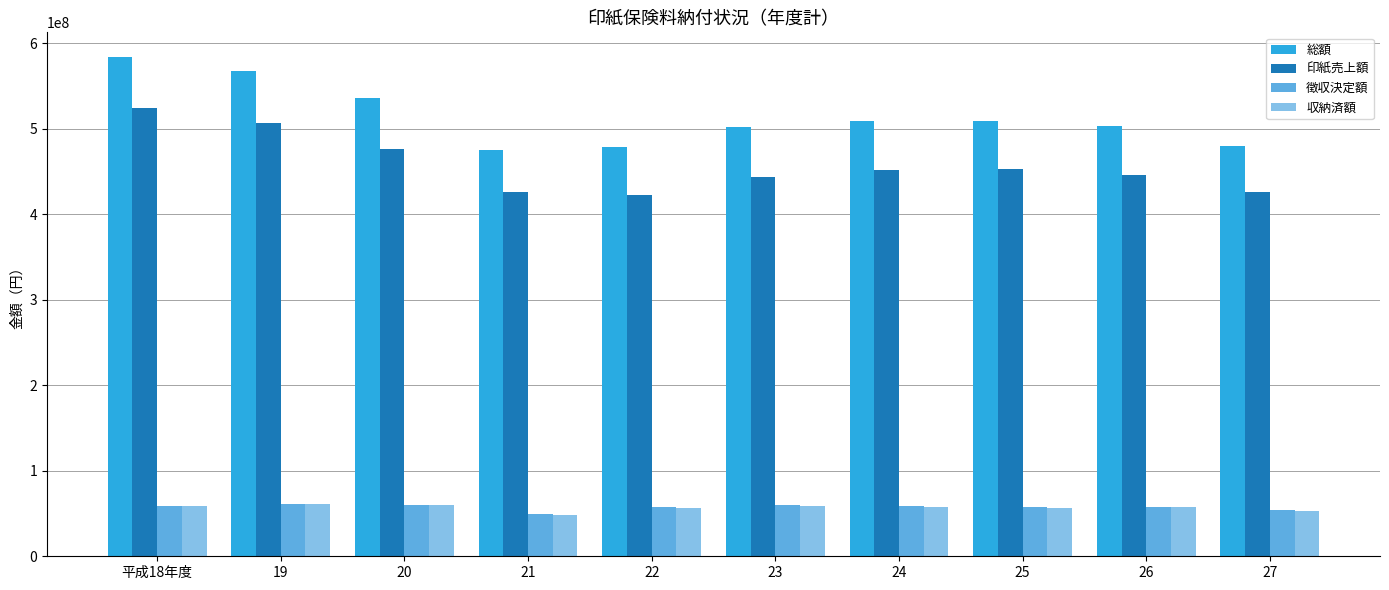

How many values in the 収納済額 series are below 57269902?

5